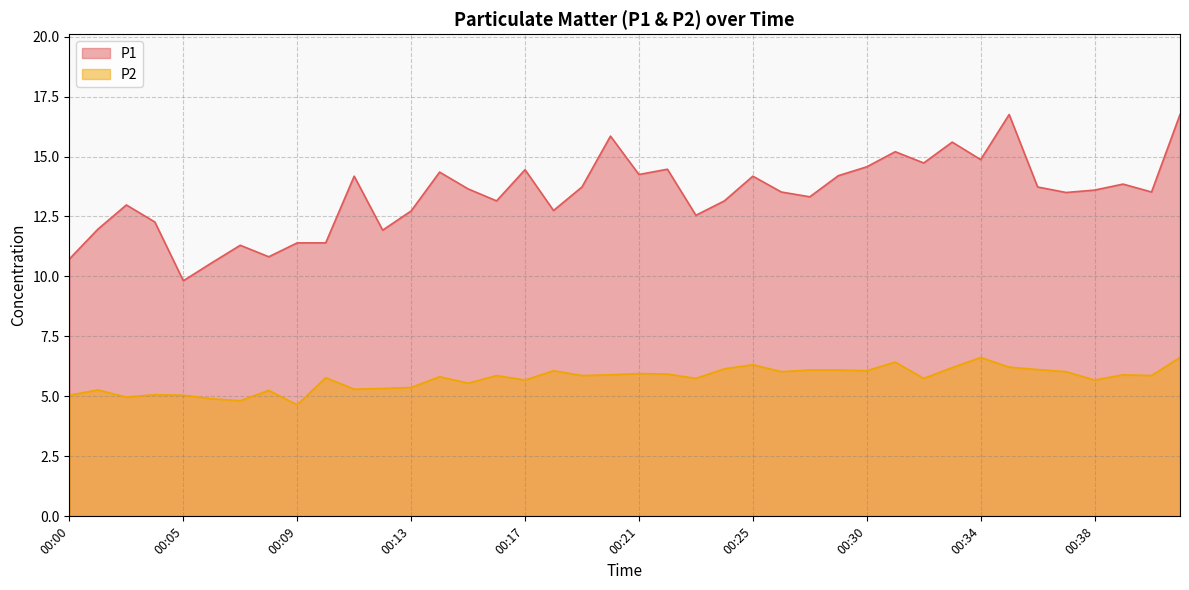

Between 00:06 and 00:39, which is larger?

00:39